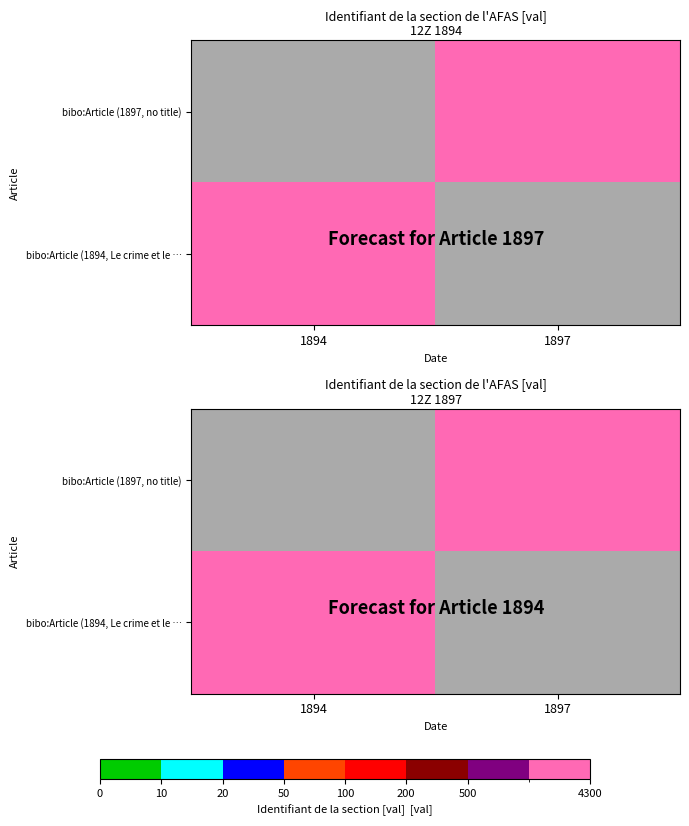

The value of bibo:Article (1894, Le crime et le … at 1897 is 0. True or false?

True